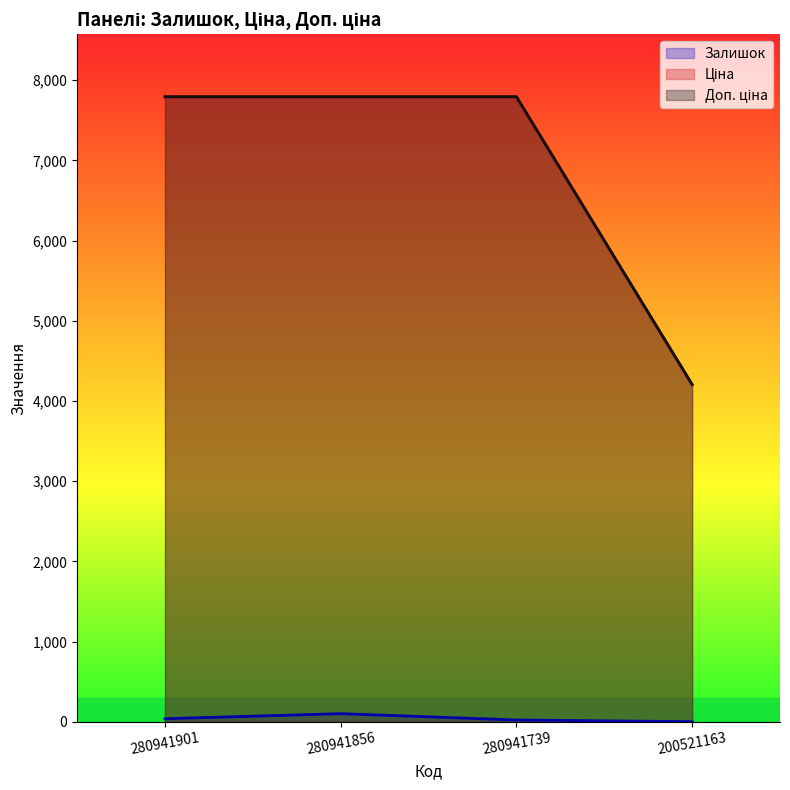

True or false: Ціна and Залишок cross at least once.

False